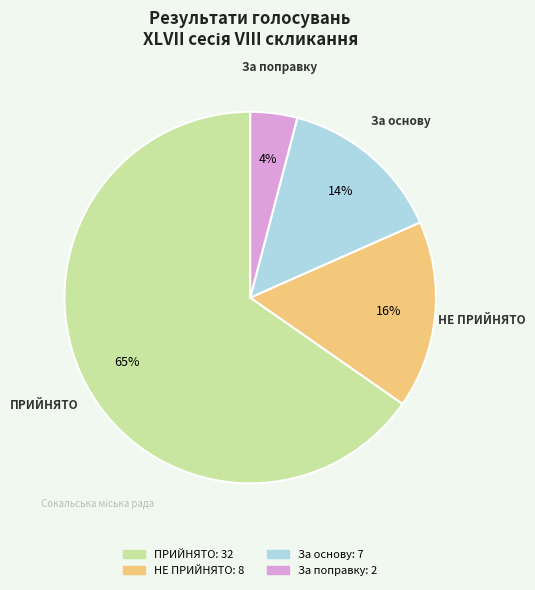

Is there any slice that represents more than half of the pie?

Yes